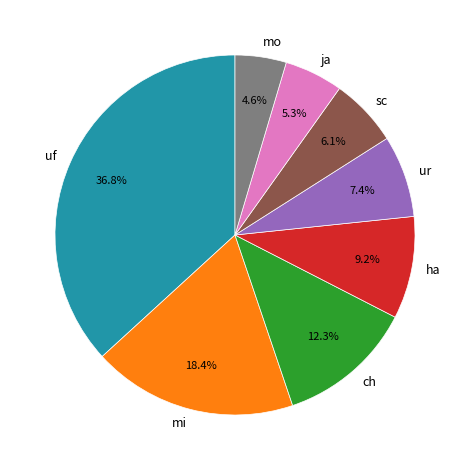

Is there any slice that represents more than half of the pie?

No